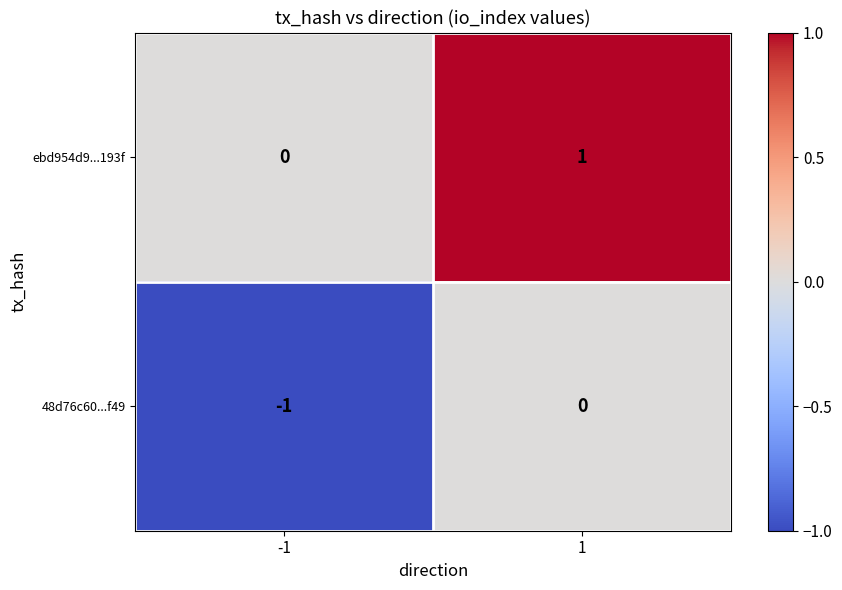

How many negative values does the 48d76c60...f49 series have?

1